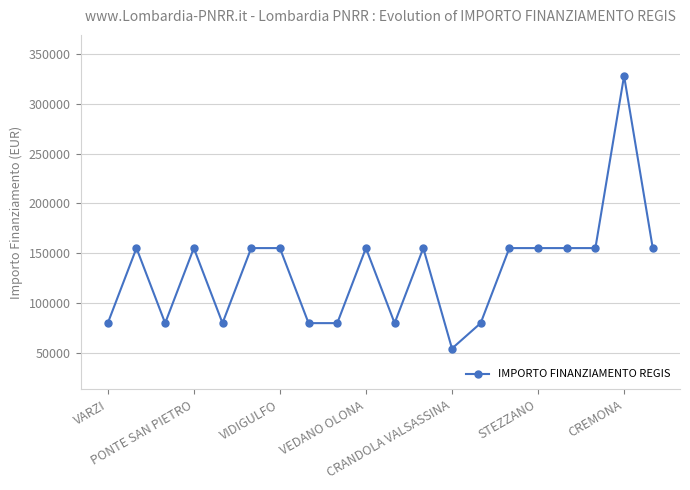

True or false: the data has more than 0 interior local peaks.

True